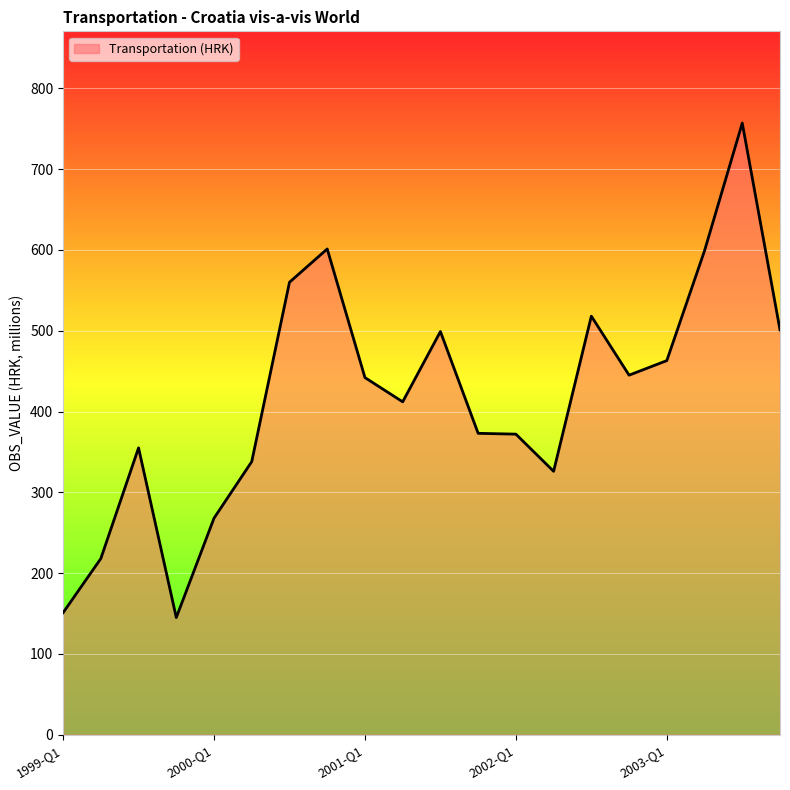

What is the maximum value shown in the chart?

757.0